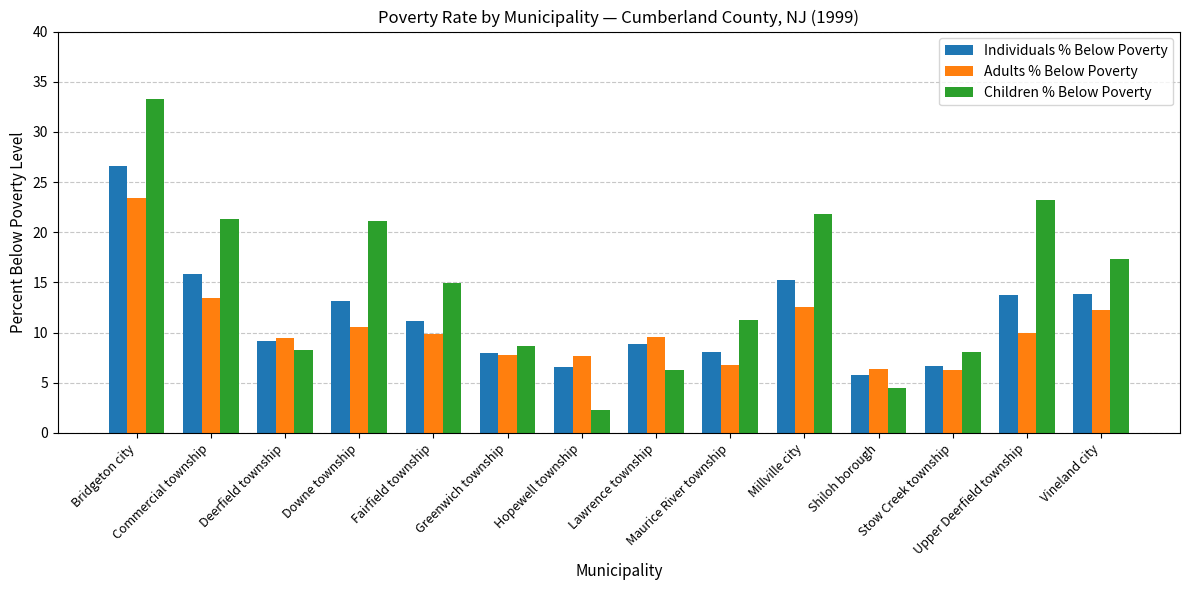

How many bars are there in each group?

3